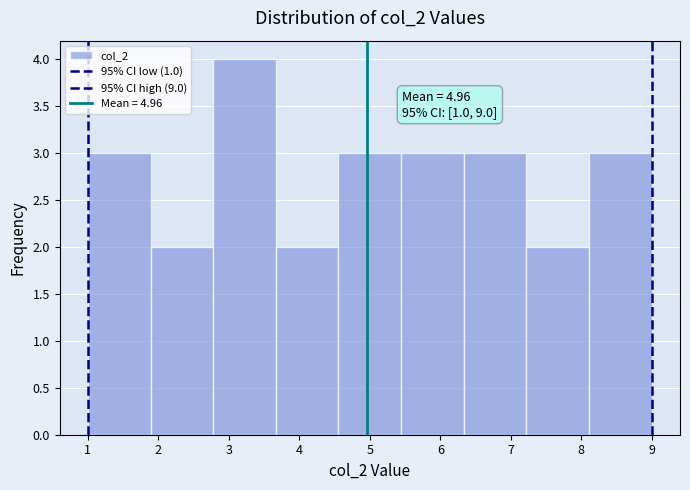

Over which range of the x-axis is the bar tallest?

2.8 to 3.7